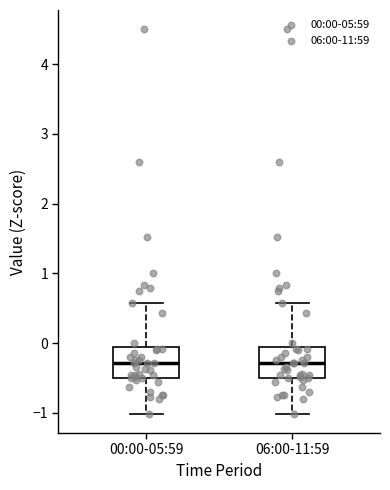

Where does the median line of the box for 00:00-05:59 sit on the y-axis? The values are not printed on the chart, so give them approximately, as read against the axis.

-0.3